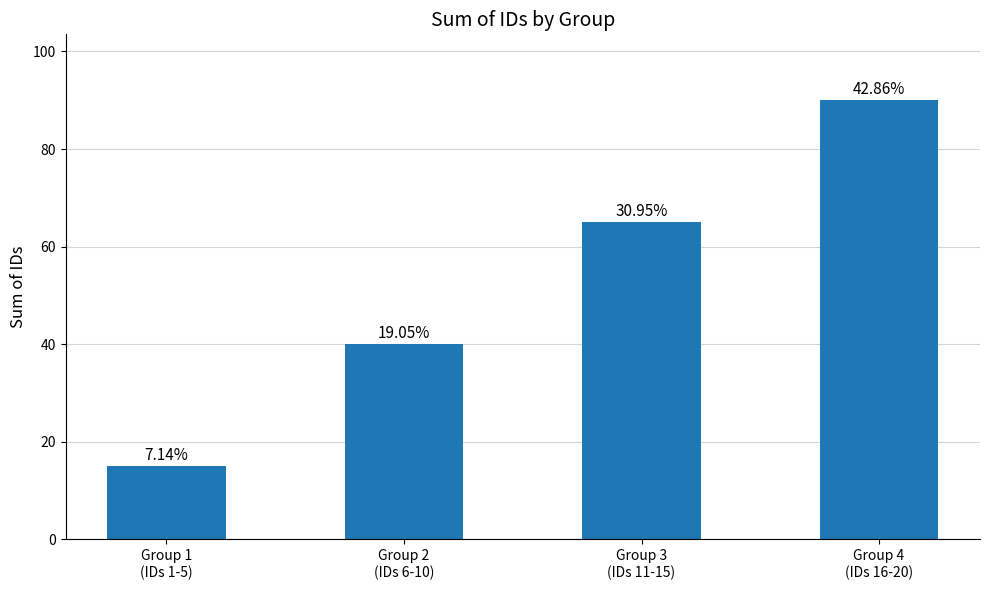

Rank the categories by value from highest to lowest.

Group 4
(IDs 16-20), Group 3
(IDs 11-15), Group 2
(IDs 6-10), Group 1
(IDs 1-5)